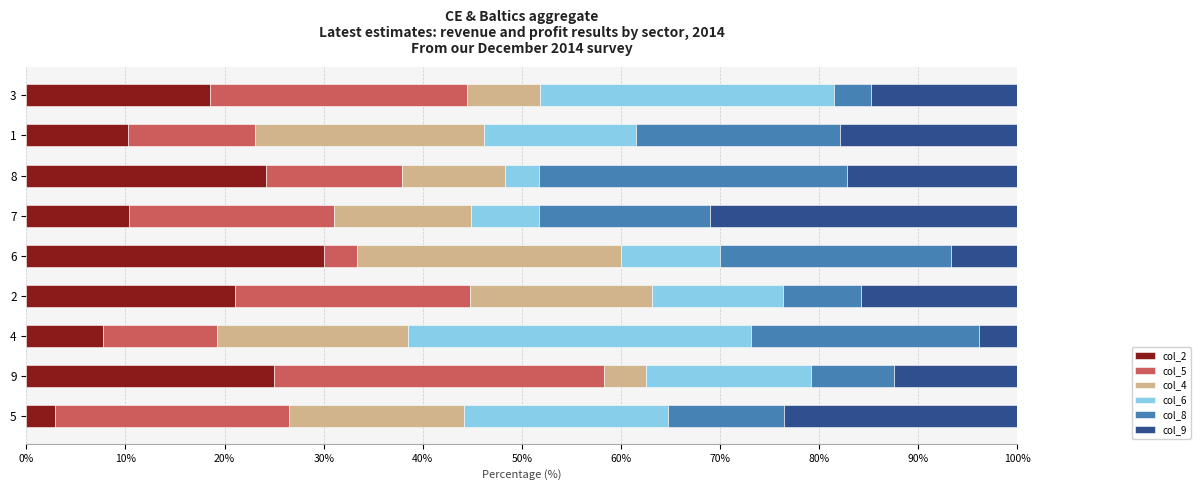

What is the total value across all series at 4?

100.0